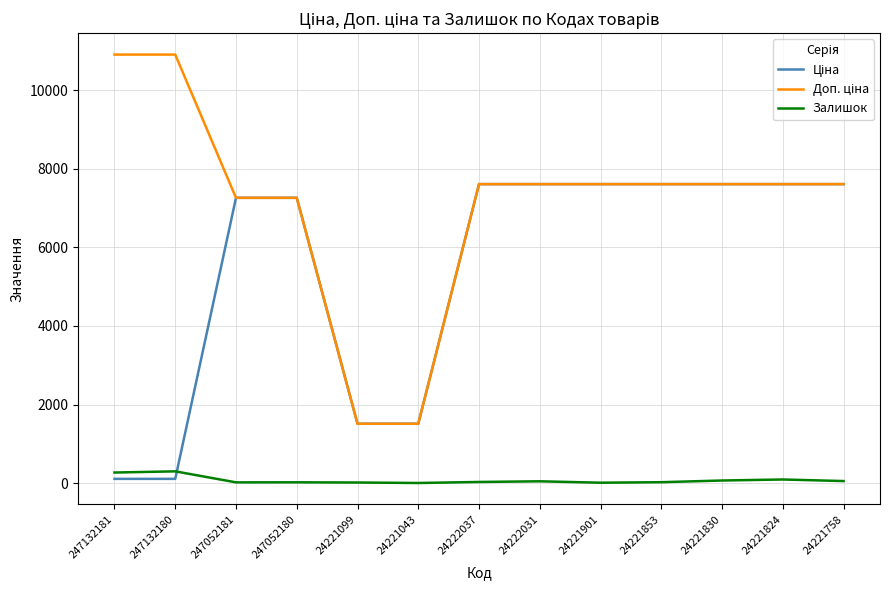

What is the highest value of the Залишок series?

300.0